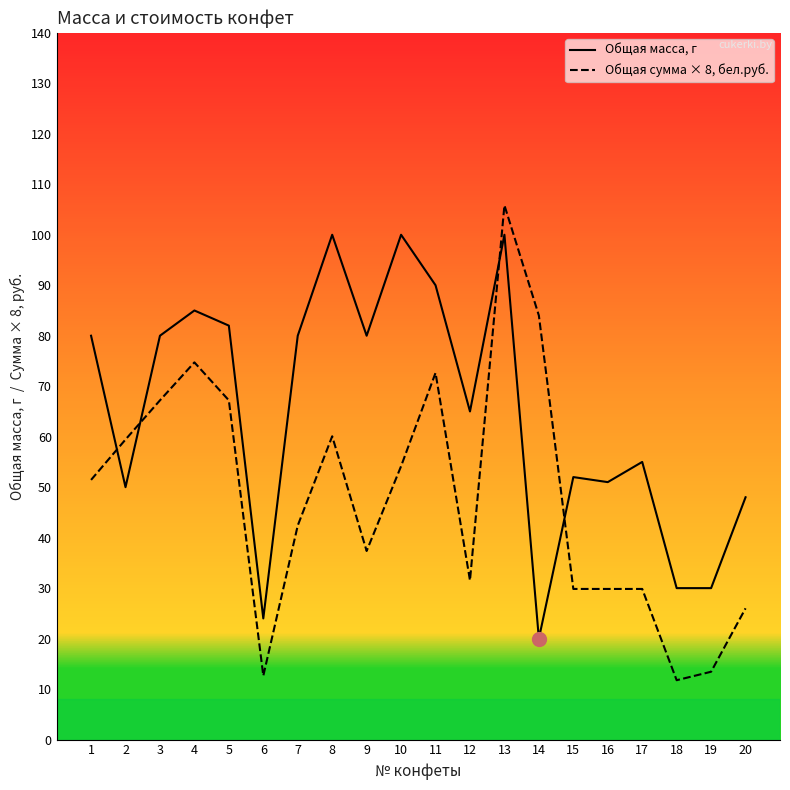

Where is the first local minimum for Общая масса, г?

2